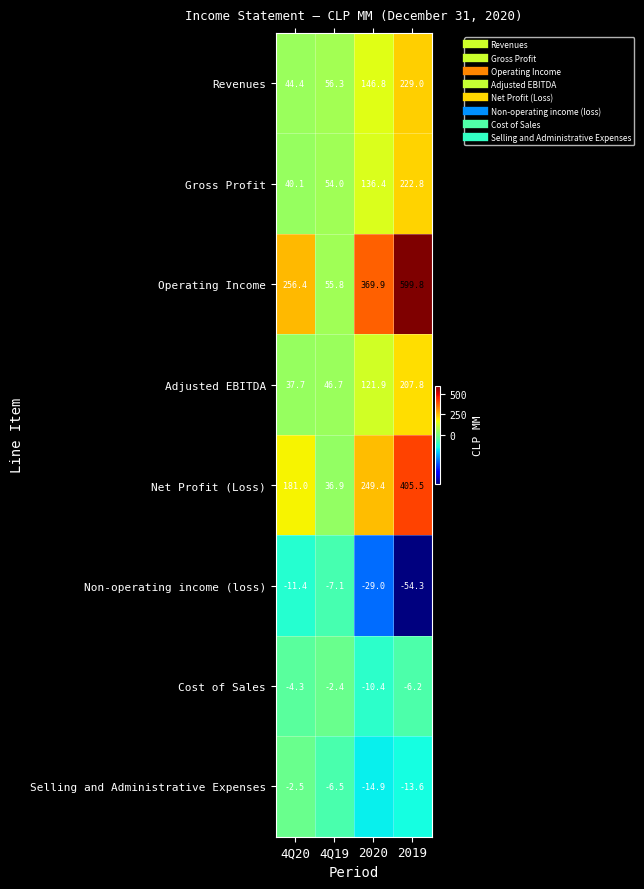

The Net Profit (Loss) series shows 185.2 at 2019. True or false?

False